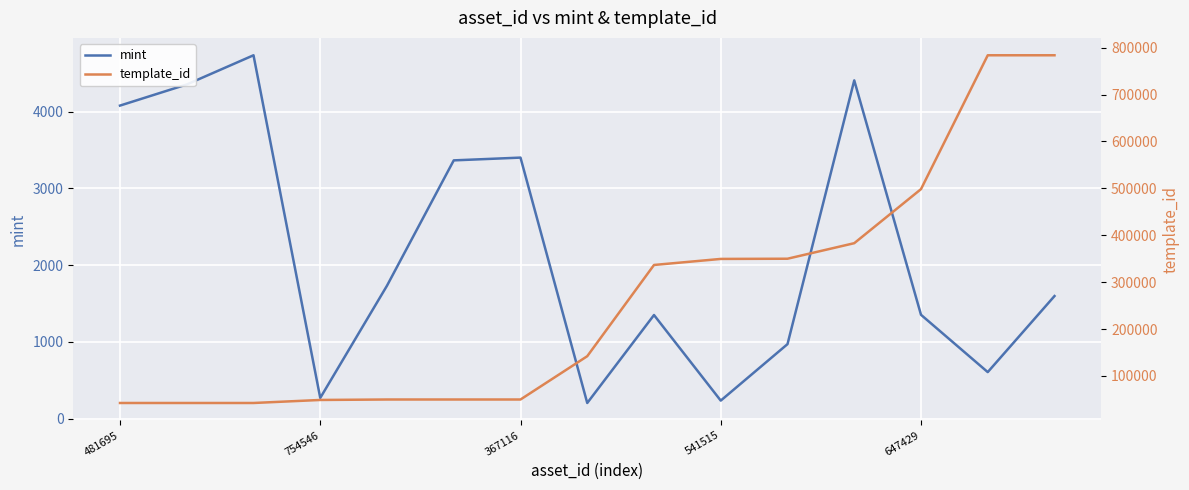

Is it true that mint equals 237 at 541515?

True